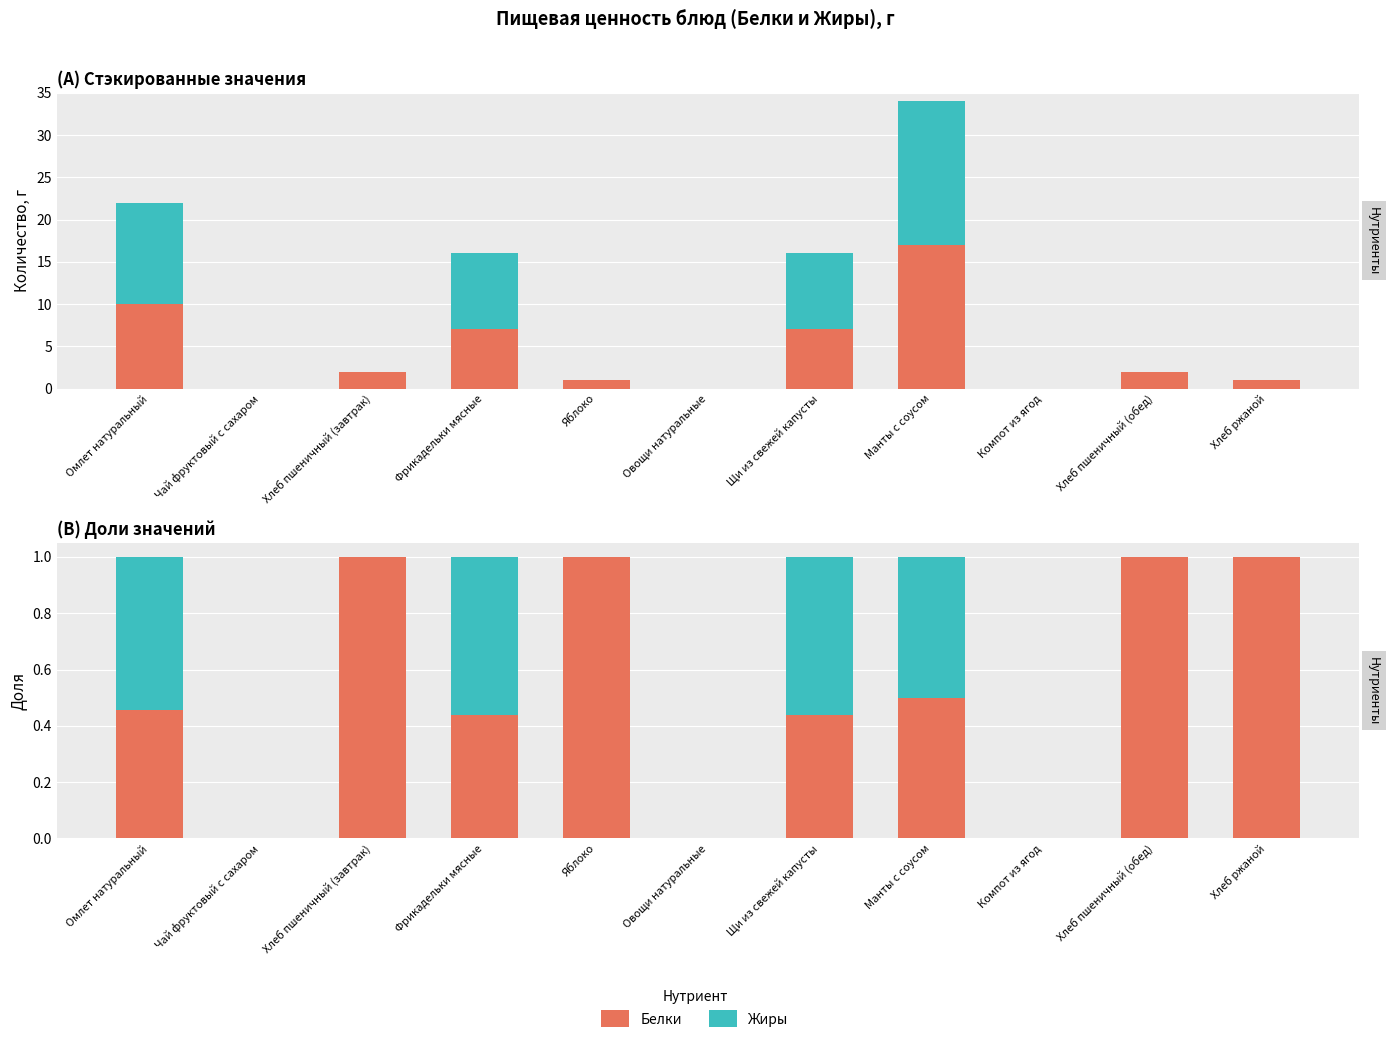

How many values in the Белки series exceed 0?

8